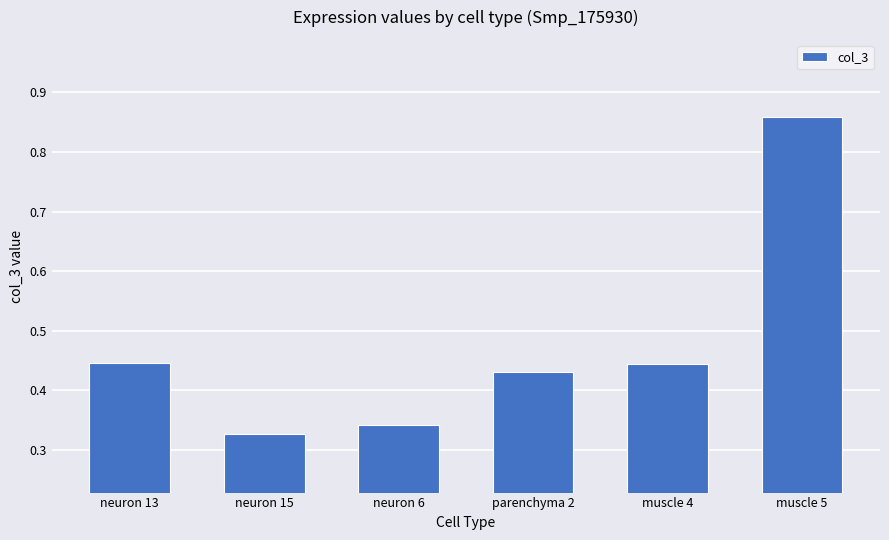

The value at muscle 4 is 0.7. True or false?

False